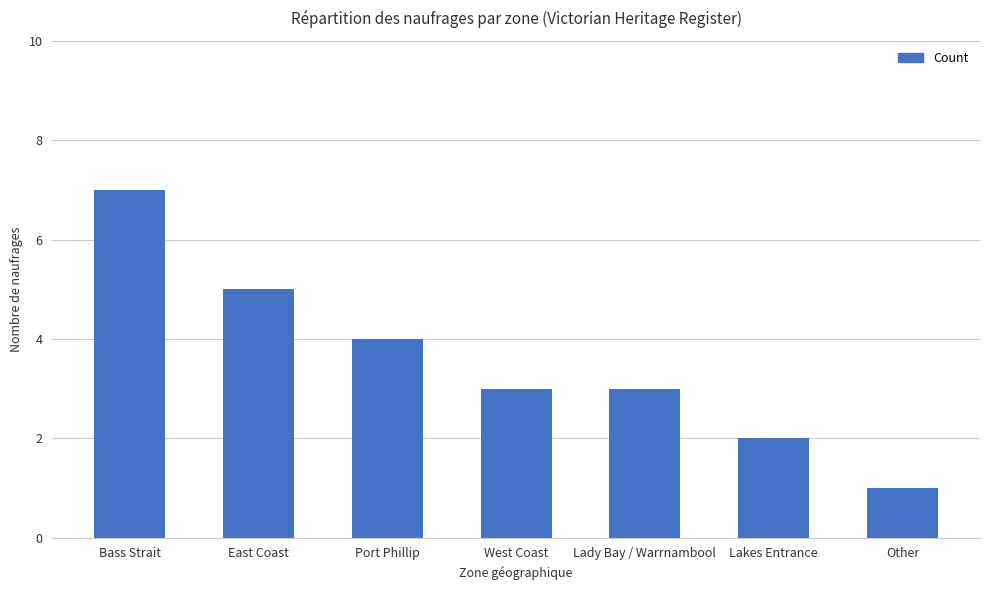

What is the value of the 2nd bar from the left?

5